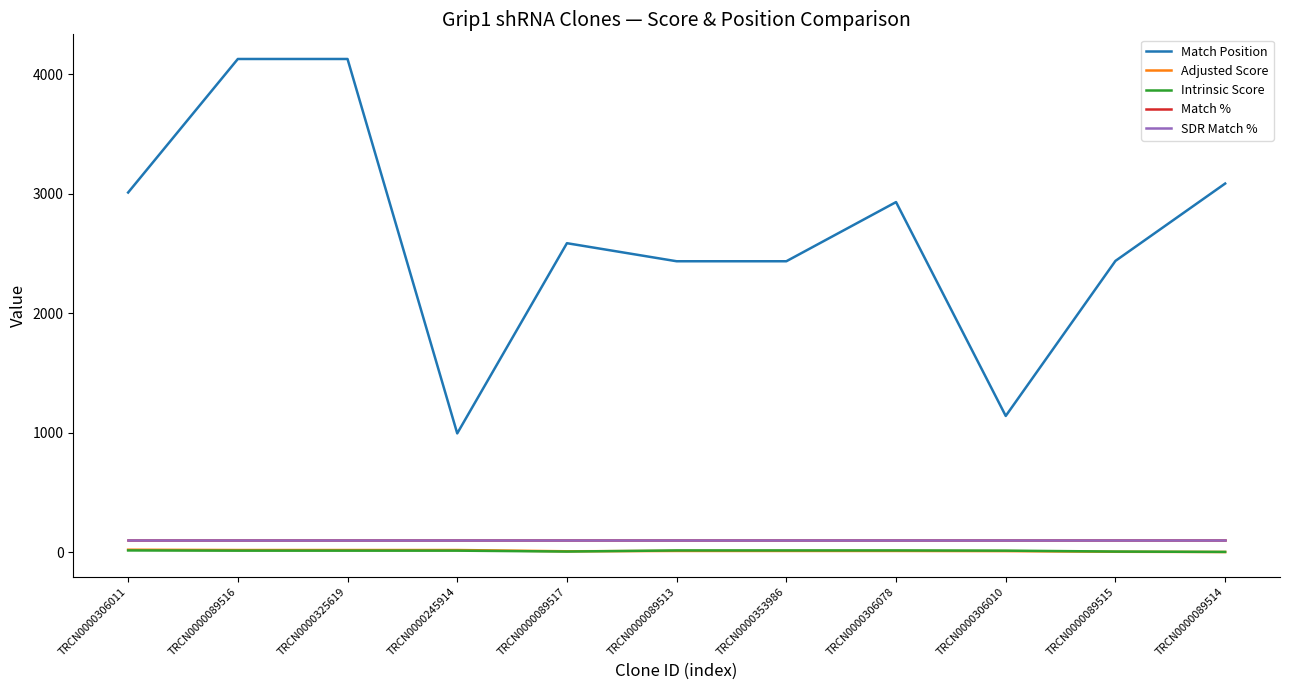

Where is Intrinsic Score nearest to the value 8?

TRCN0000089517